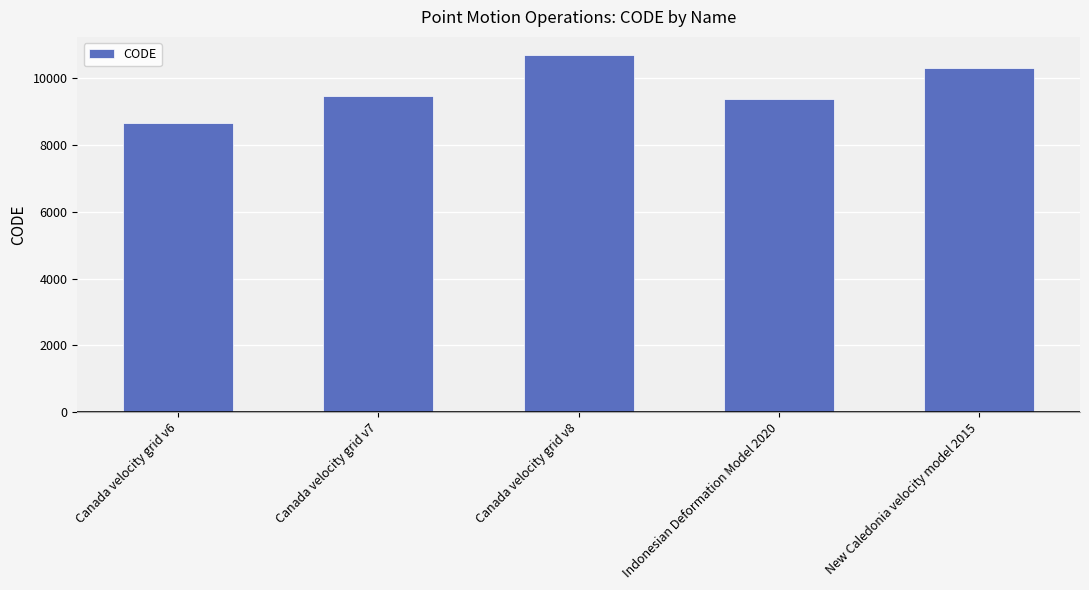

Reading left to right, extract all data points from this chart.

Canada velocity grid v6=8676	Canada velocity grid v7=9483	Canada velocity grid v8=10707	Indonesian Deformation Model 2020=9375	New Caledonia velocity model 2015=10323